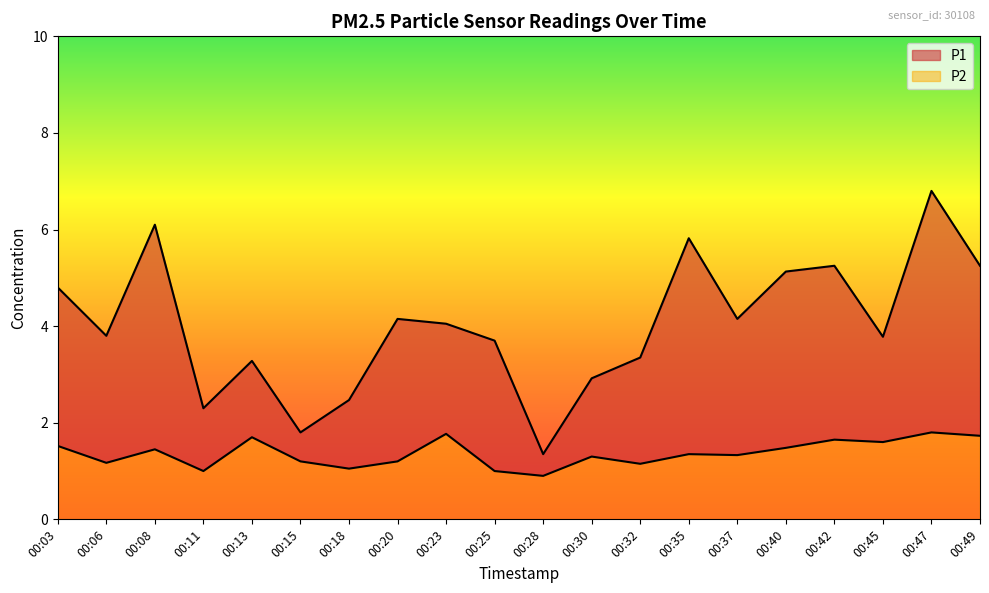

True or false: P1 has a value of 0.7 at 00:28.

False